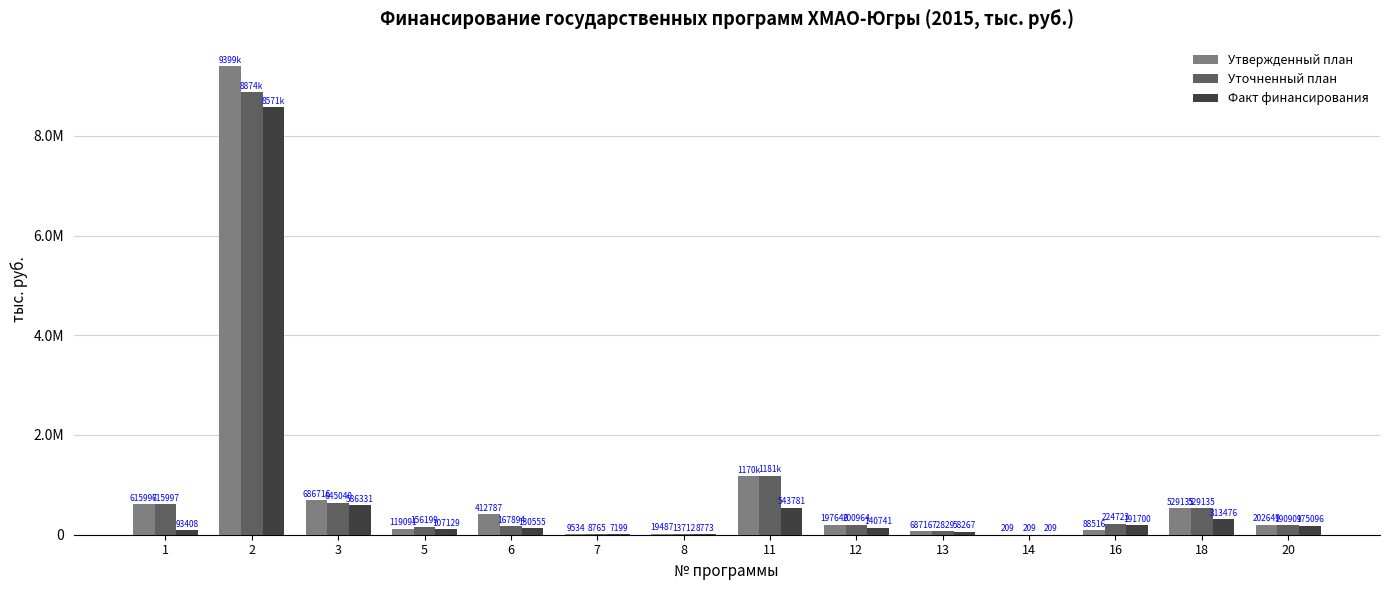

Which series has the widest spread of values?

Утвержденный план